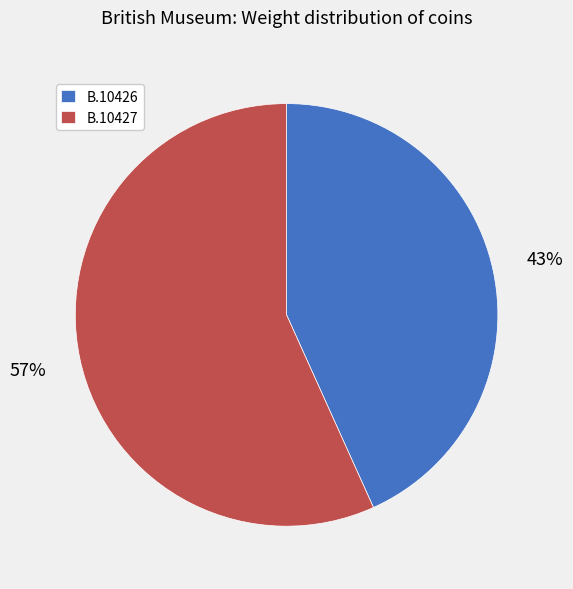

How many segments does this pie chart have?

2